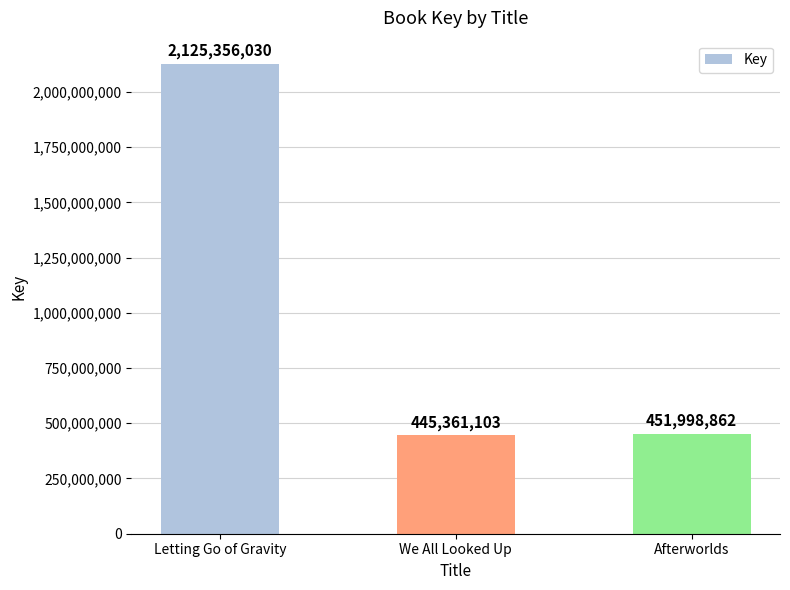

What is the approximate value at Letting Go of Gravity, to the nearest 50?

2125356050